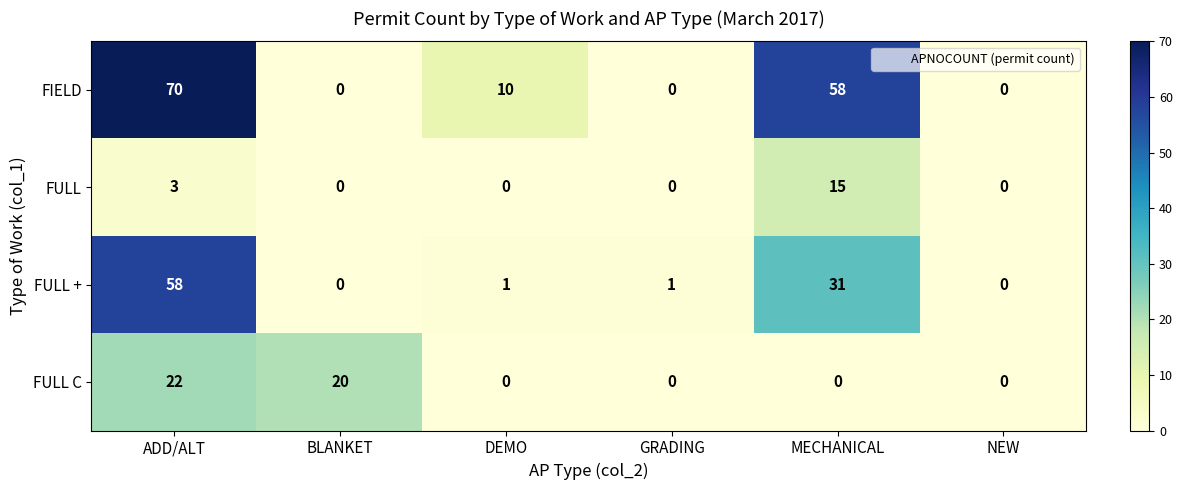

Reading left to right, extract all data points from this chart.

FIELD: ADD/ALT=70	BLANKET=0	DEMO=10	GRADING=0	MECHANICAL=58	NEW=0
FULL: ADD/ALT=3	BLANKET=0	DEMO=0	GRADING=0	MECHANICAL=15	NEW=0
FULL +: ADD/ALT=58	BLANKET=0	DEMO=1	GRADING=1	MECHANICAL=31	NEW=0
FULL C: ADD/ALT=22	BLANKET=20	DEMO=0	GRADING=0	MECHANICAL=0	NEW=0